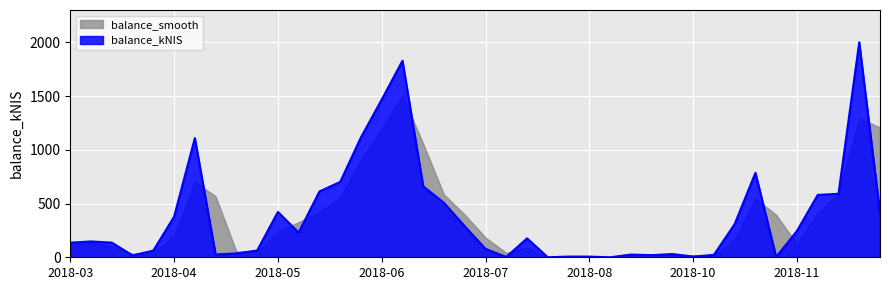

Reading left to right, what are all the values shown in this chart?

135.6	147.4	136.4	17.5	62.2	377.2	1108.7	26.0	36.0	62.8	421.8	230.1	612.1	700.8	1115.4	1467.0	1827.9	660.0	505.9	288.5	78.4	3.0	176.2	0.0	6.4	6.5	0.0	25.0	20.0	29.9	6.3	22.4	308.9	785.8	2.2	245.1	580.2	590.5	2000.1	415.2